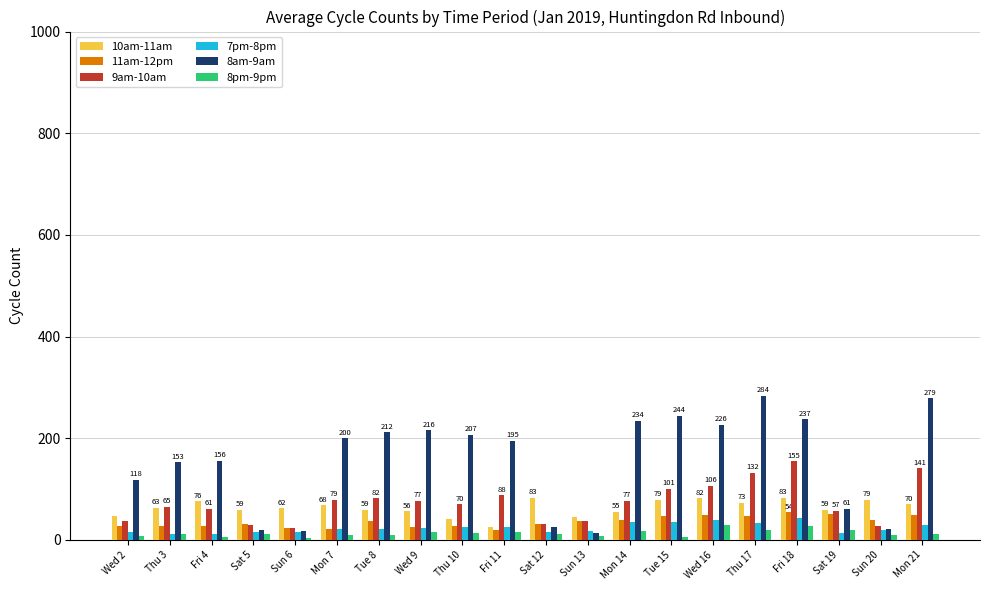

Which series has the largest total across all categories?

8am-9am